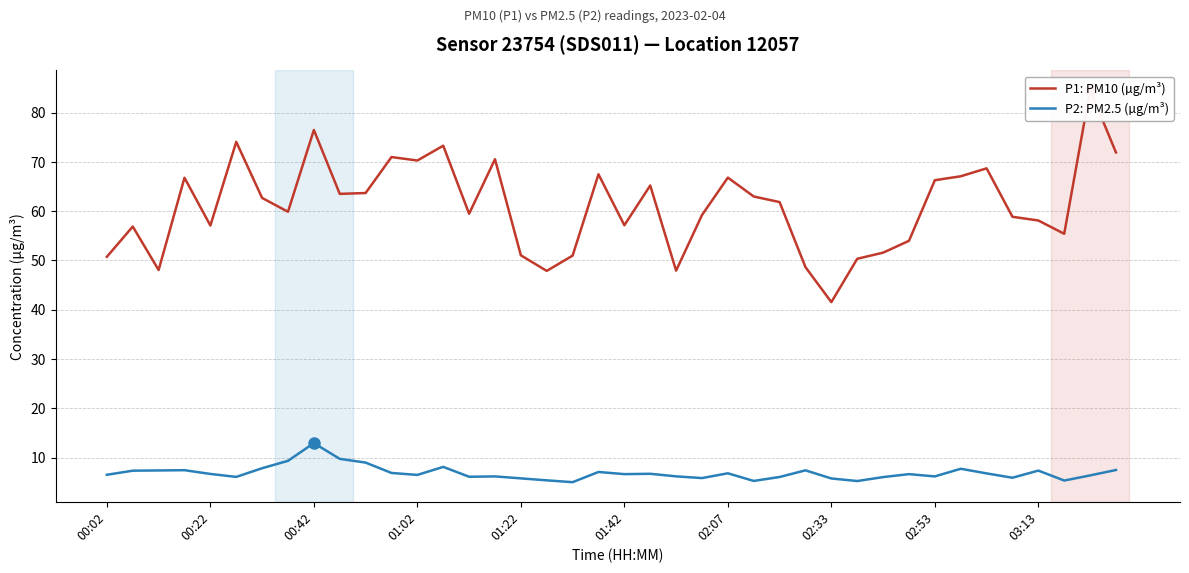

True or false: P1: PM10 (µg/m³) and P2: PM2.5 (µg/m³) cross at least once.

False